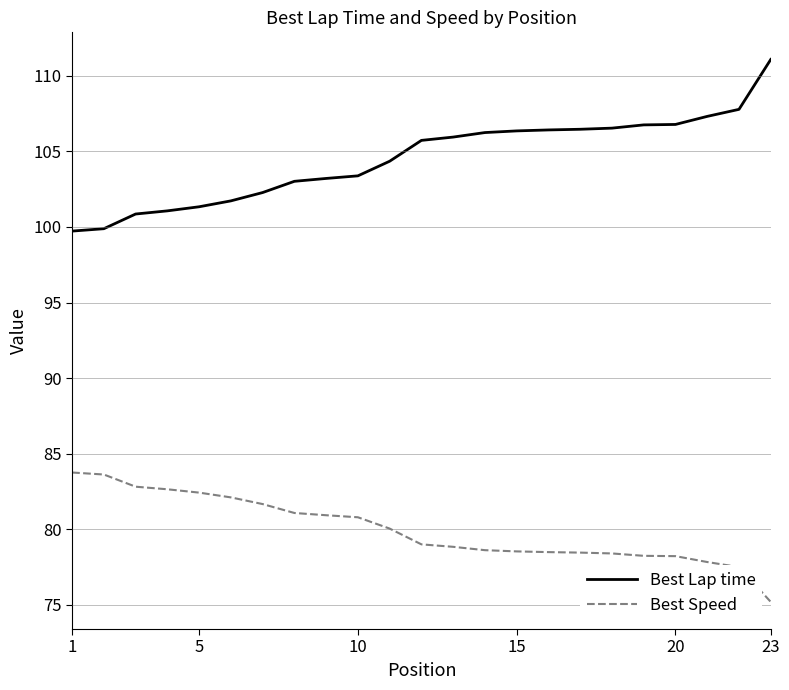

True or false: Best Lap time and Best Speed intersect in this chart.

False